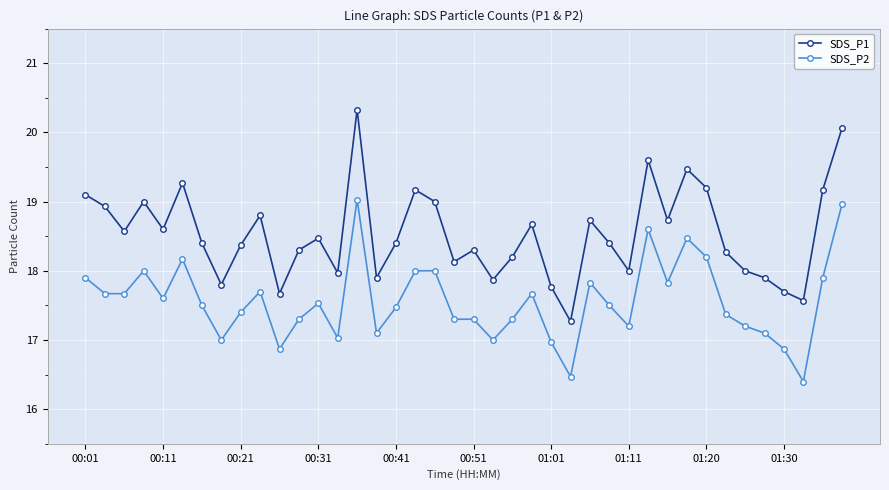

True or false: SDS_P2 has more than 2 interior local peaks.

True